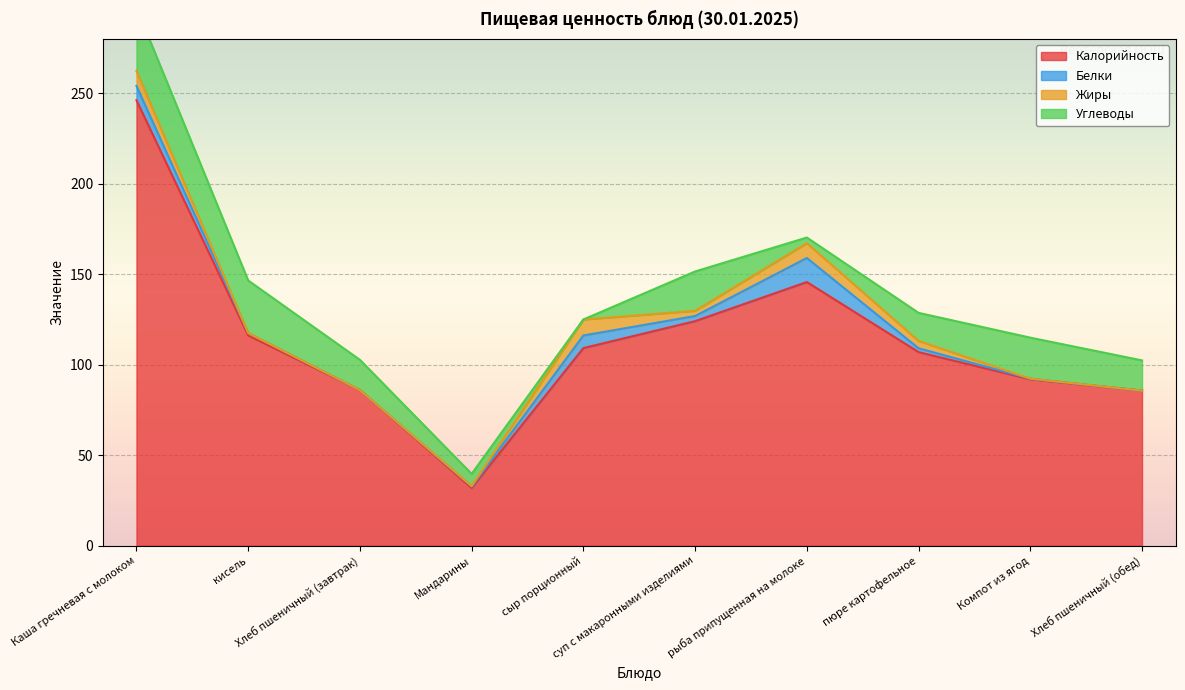

Rank the series at кисель from lowest to highest value.

Жиры, Белки, Углеводы, Калорийность